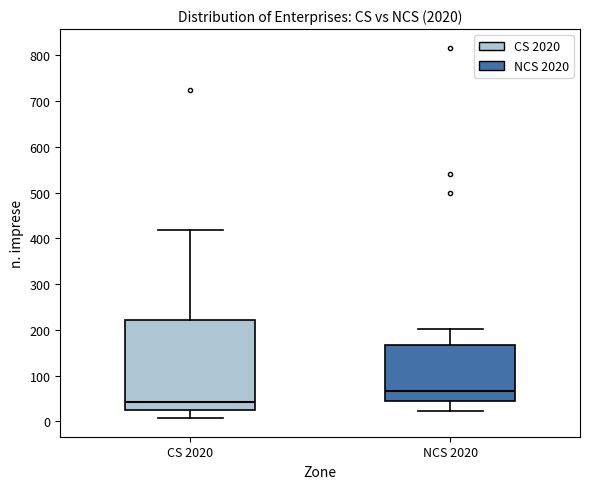

Reading left to right, transcribe this box plot: for each box, give where its median line is, the range the box spans, and where its two whiskers end, as read against the y-axis. The values are not printed on the chart, so give them approximately, as read against the axis.

CS 2020: median 40, box 20 to 220, whiskers 10 to 420
NCS 2020: median 70, box 40 to 170, whiskers 20 to 200